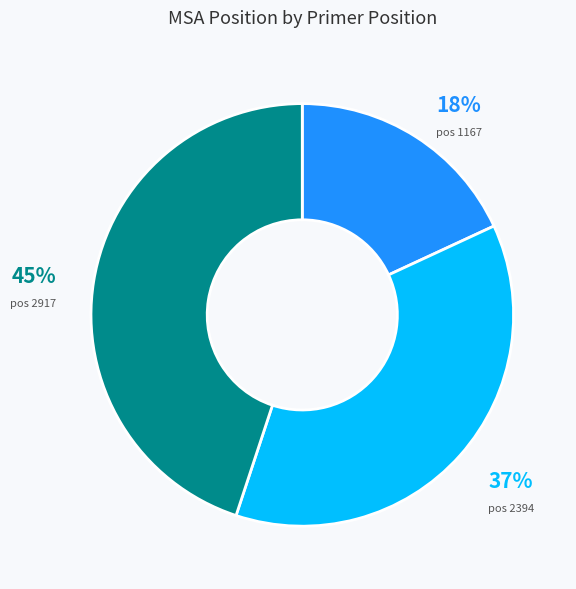

Do pos 2394 and pos 1167 together represent more than half of the pie?

Yes